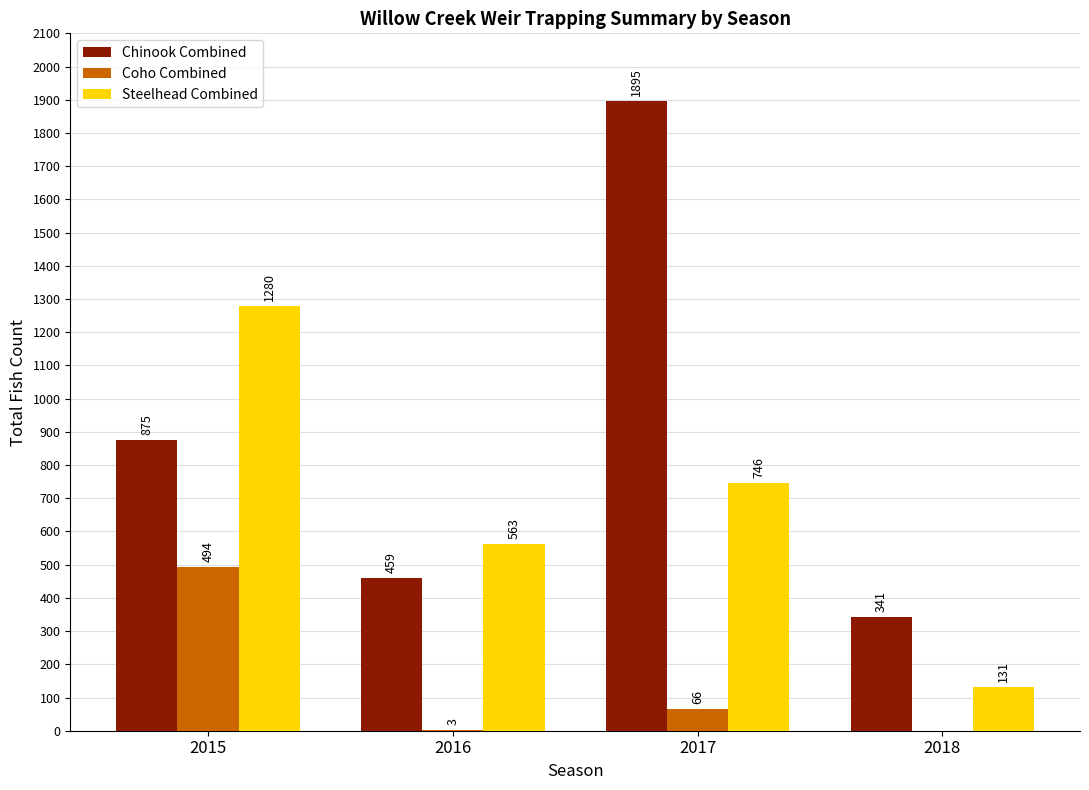

Which series has the largest range (max minus min)?

Chinook Combined